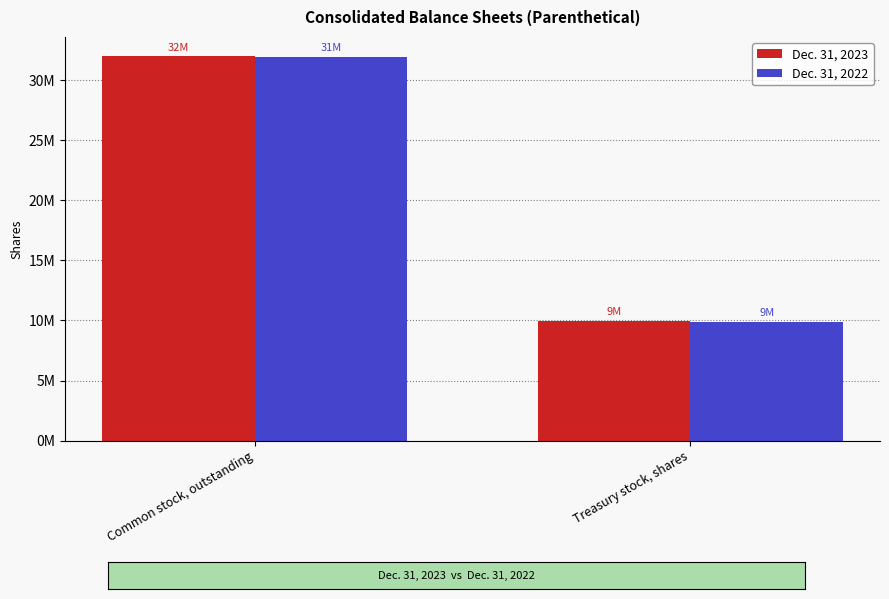

What are all the series names shown in the legend?

Dec. 31, 2023, Dec. 31, 2022